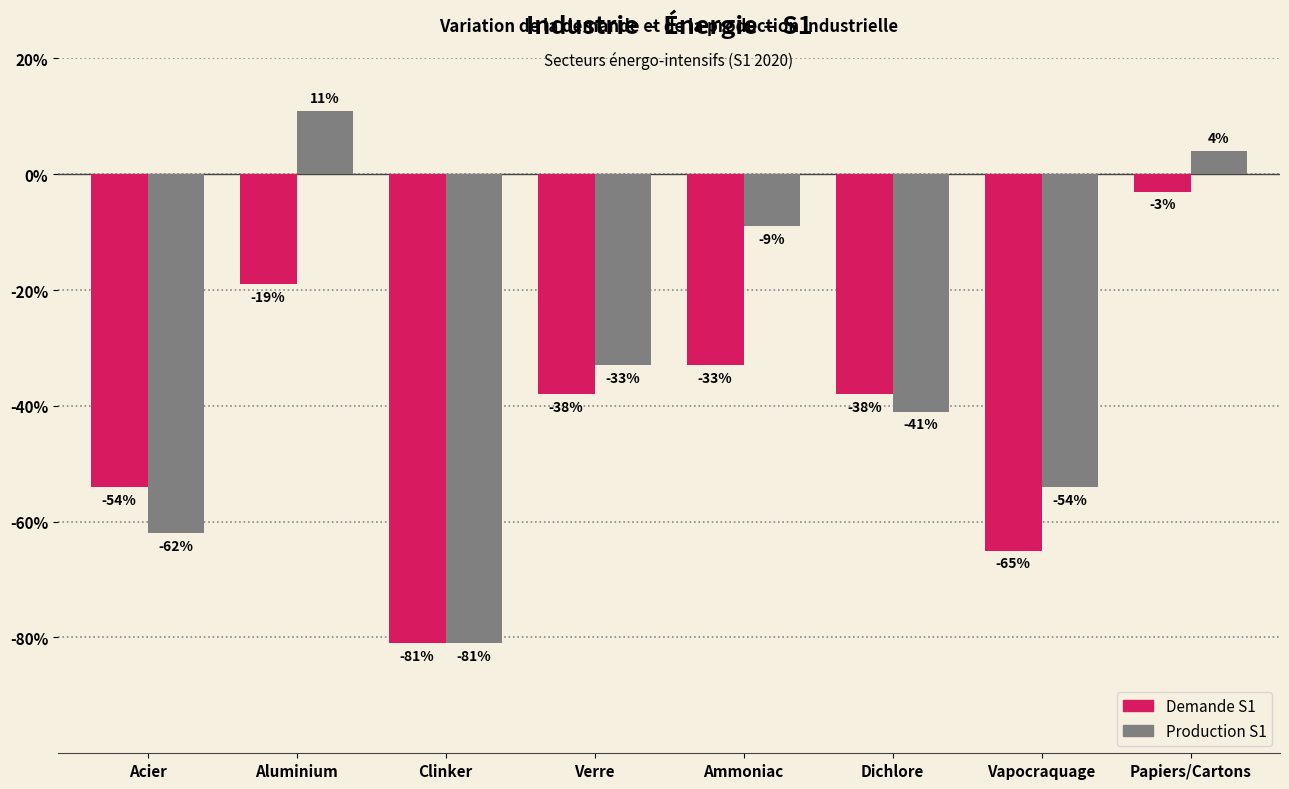

What is the sum of the Demande S1 values at Verre and Ammoniac?

-71